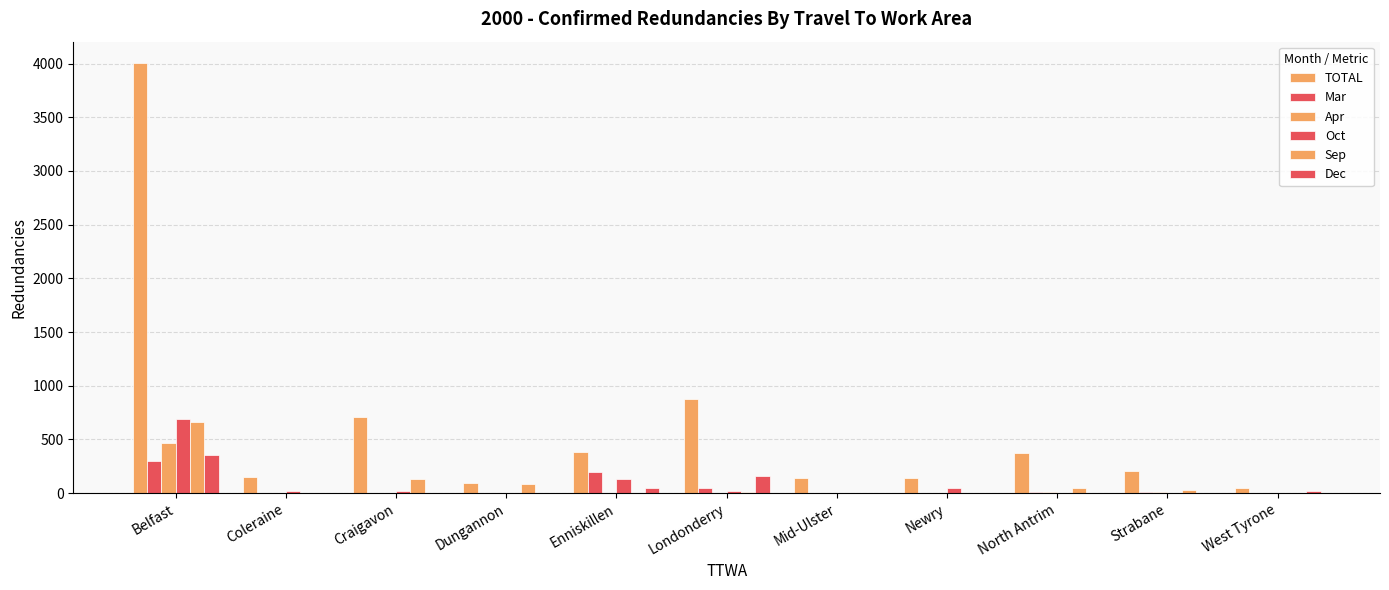

List the labels in order of TOTAL value, largest first.

Belfast, Londonderry, Craigavon, Enniskillen, North Antrim, Strabane, Coleraine, Newry, Mid-Ulster, Dungannon, West Tyrone